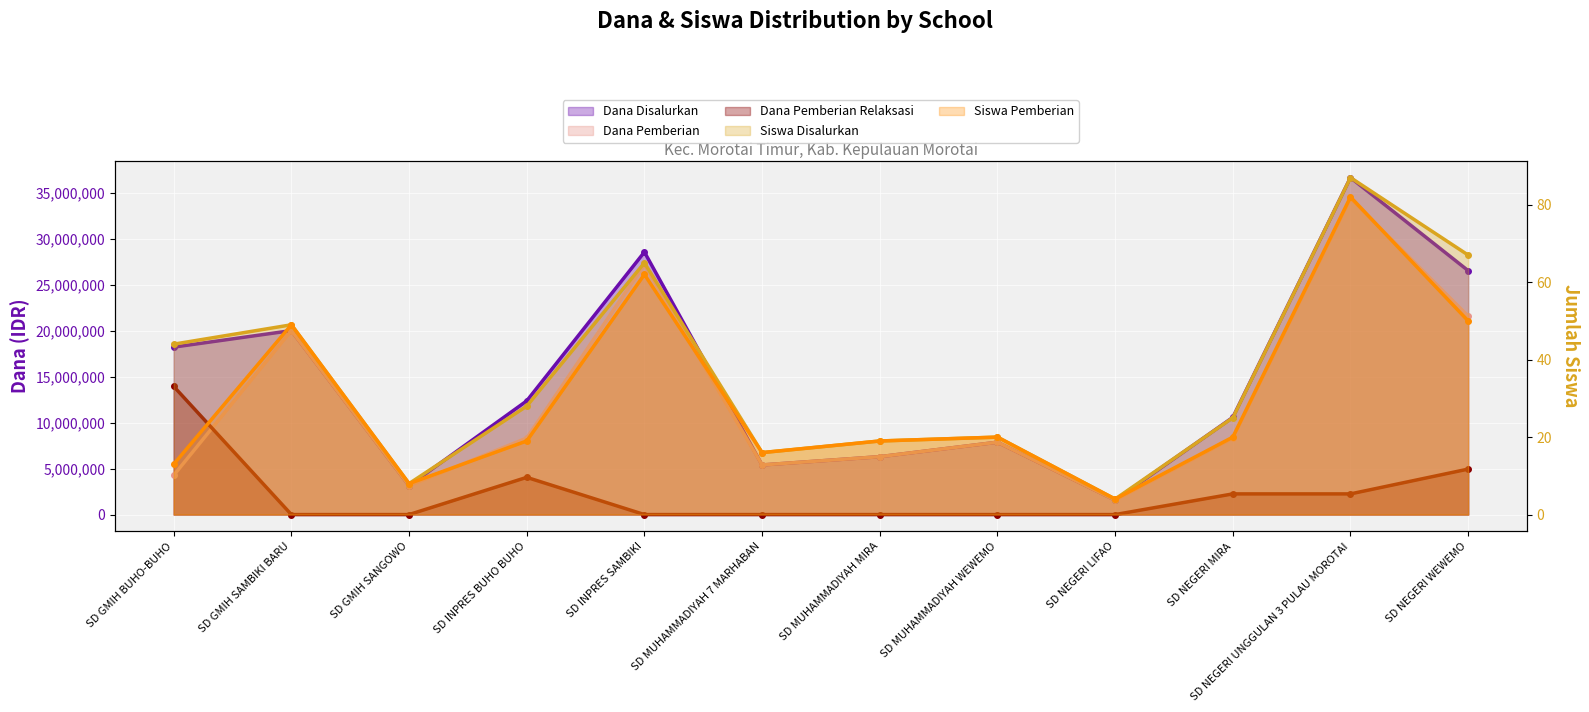

Is it true that Dana Pemberian equals 48801452 at SD NEGERI UNGGULAN 3 PULAU MOROTAI?

False